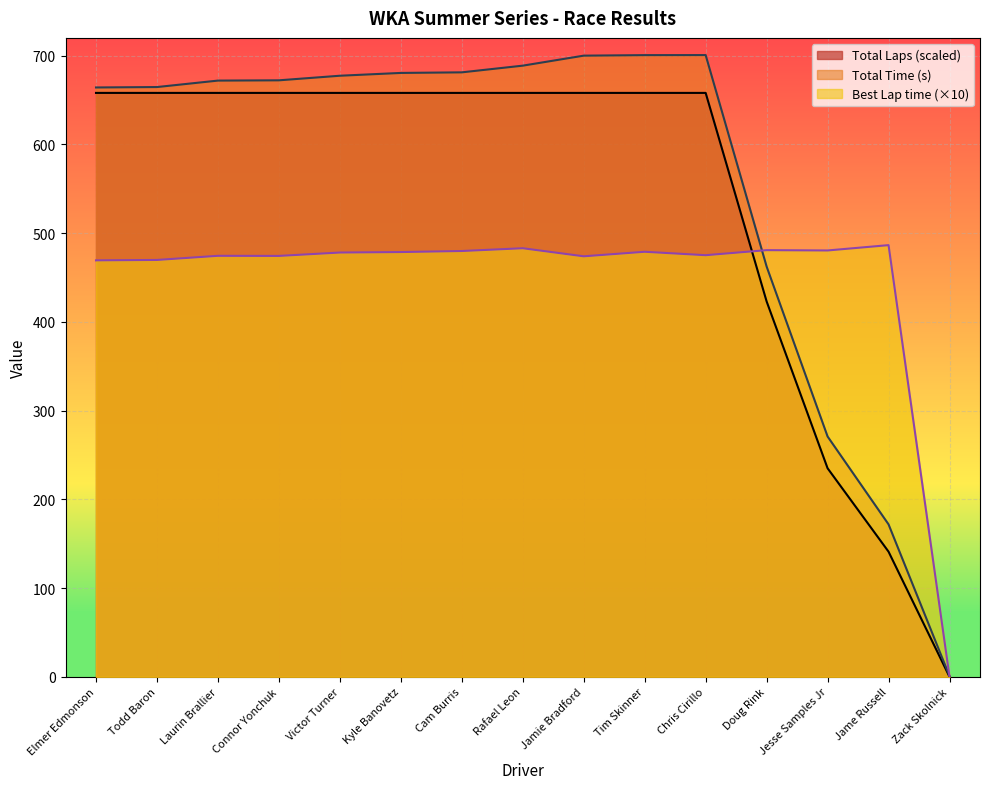

How many categories are shown in the chart?

15